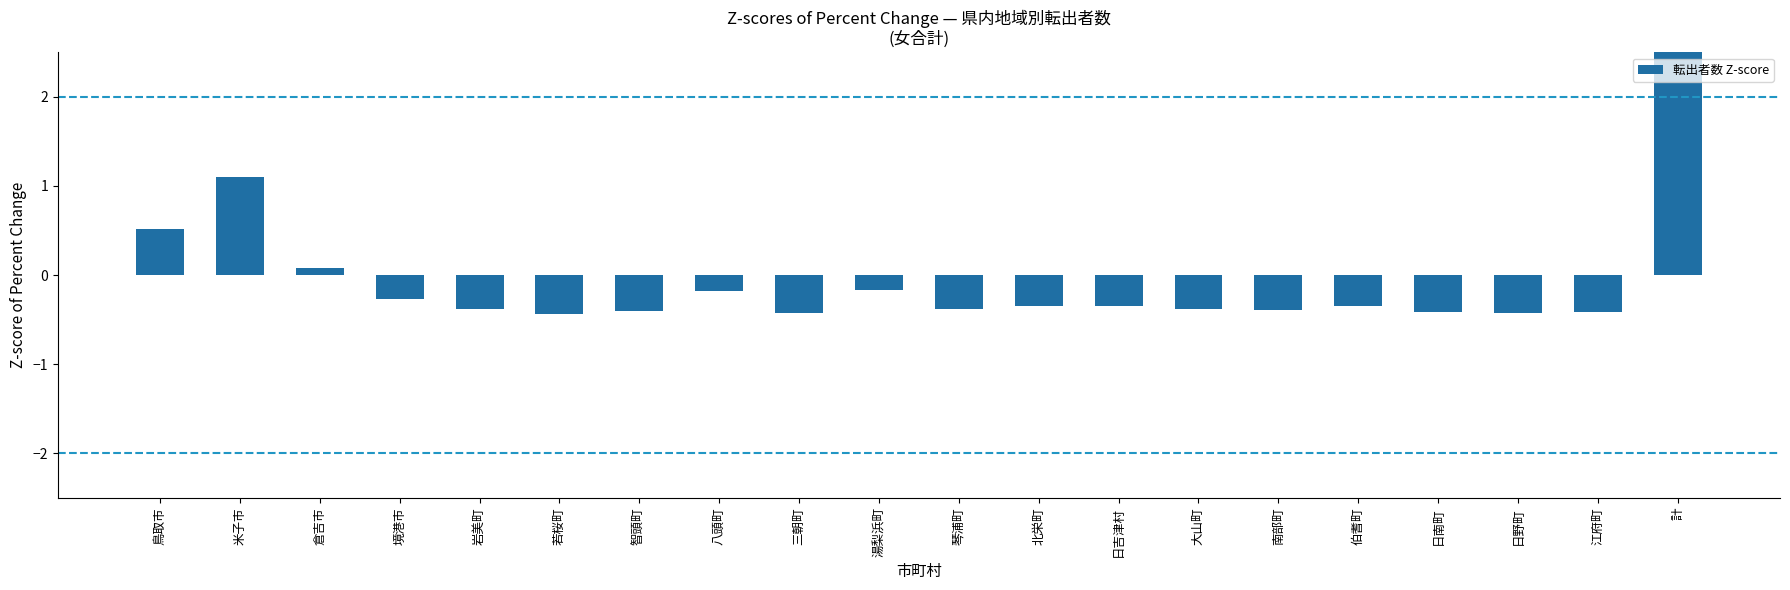

Reading right to left, list all the values displayed in this chart.

4.0	-0.4	-0.4	-0.4	-0.3	-0.4	-0.4	-0.3	-0.3	-0.4	-0.2	-0.4	-0.2	-0.4	-0.4	-0.4	-0.3	0.1	1.1	0.5